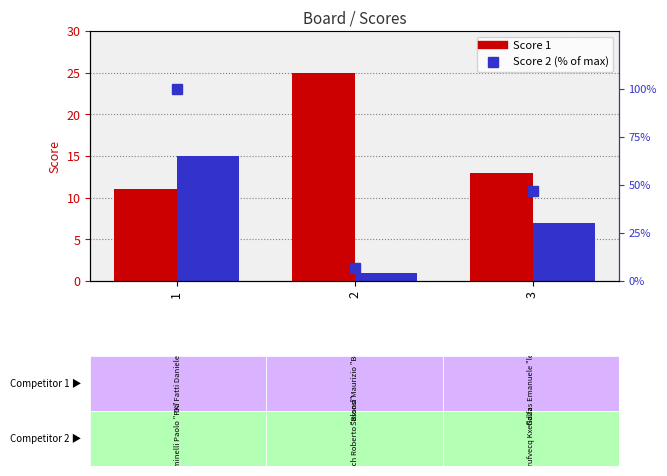

What value does the Score 1 series have at 3?

13.0